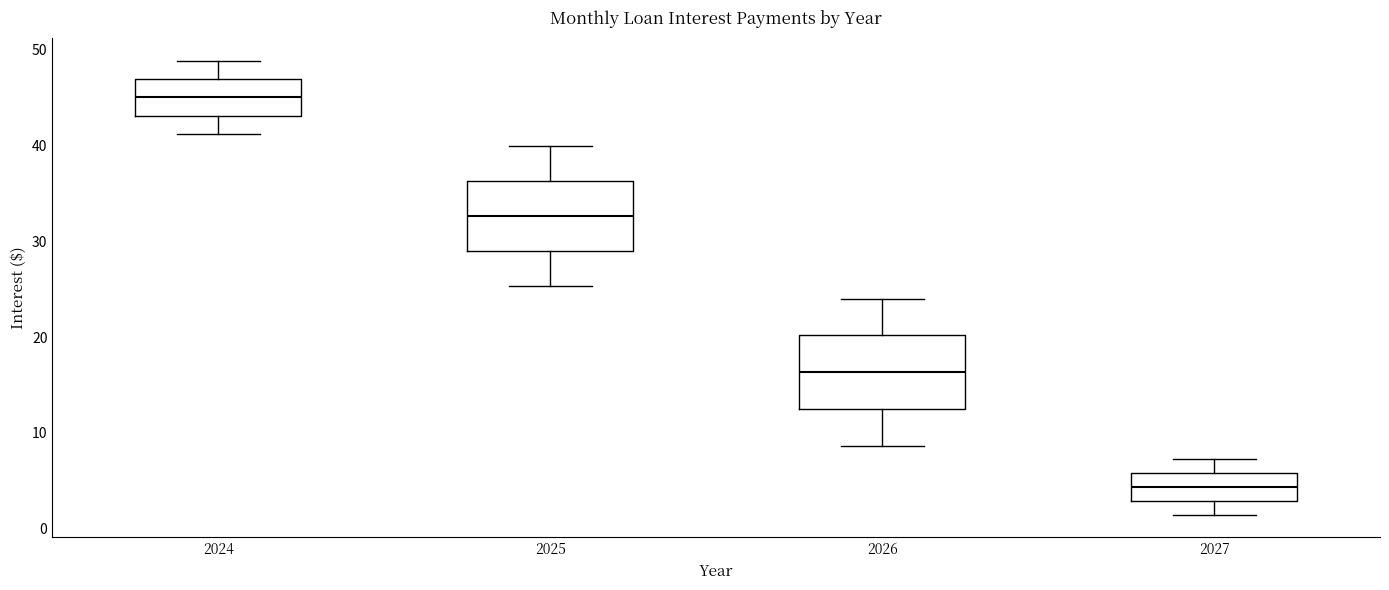

Which box's median line is the lowest?

2027